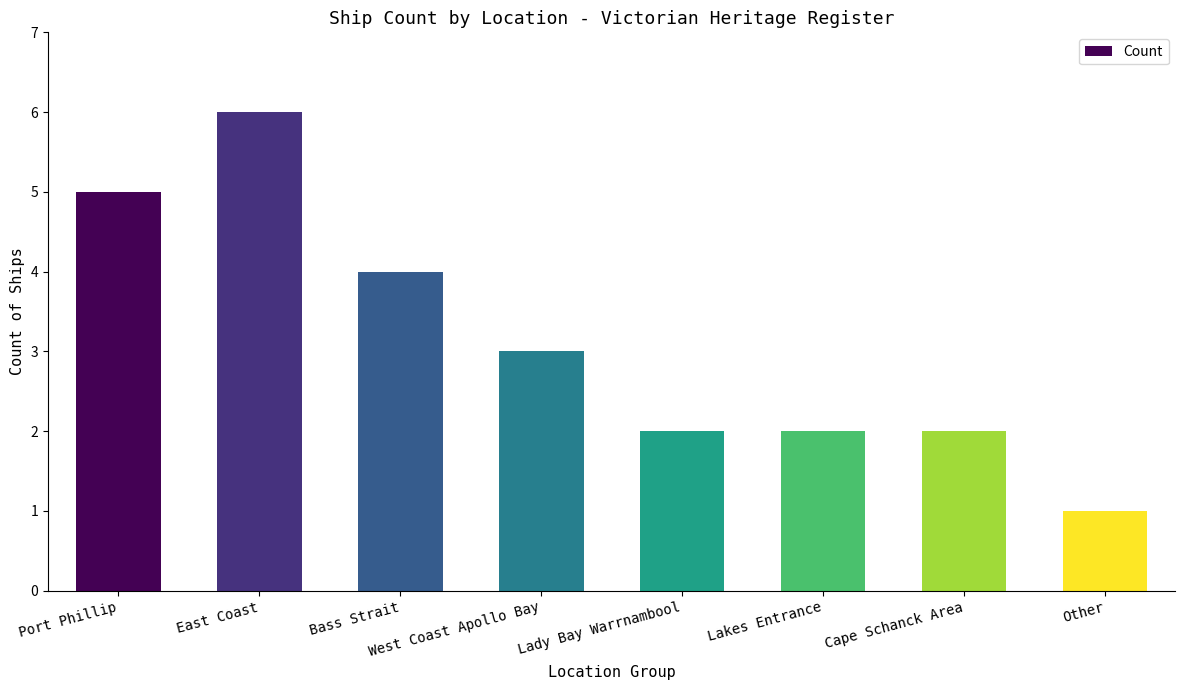

Approximately how many times larger is the value at Bass Strait compared to Other?

4.0